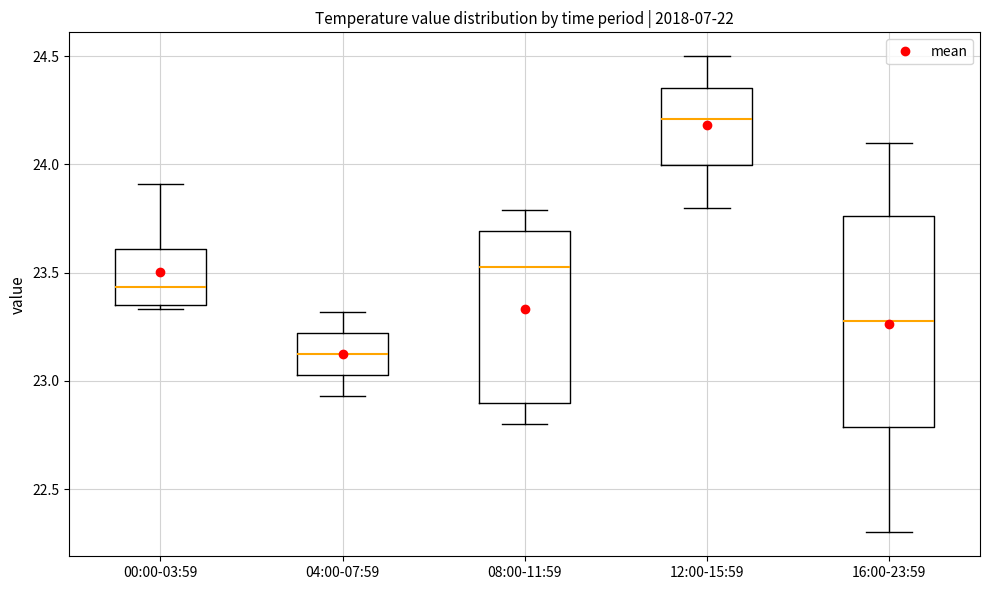

Where is the upper edge of the box for 12:00-15:59 on the y-axis? The values are not printed on the chart, so give them approximately, as read against the axis.

24.35